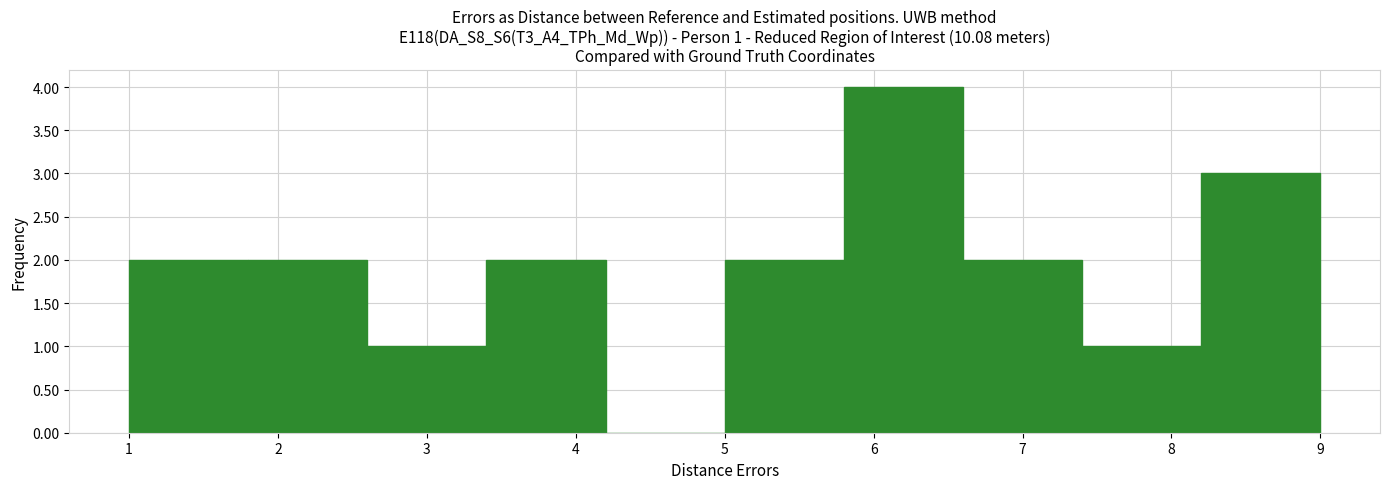

Which range on the x-axis has the tallest bar?

5.8 to 6.6